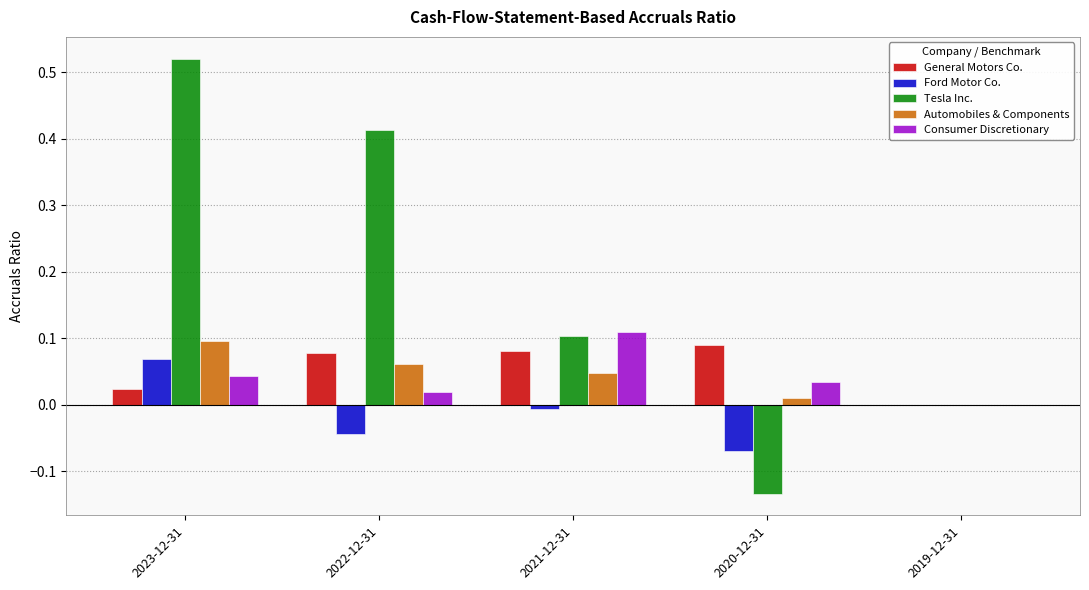

Count the General Motors Co. values in the range 0 to 1.

5